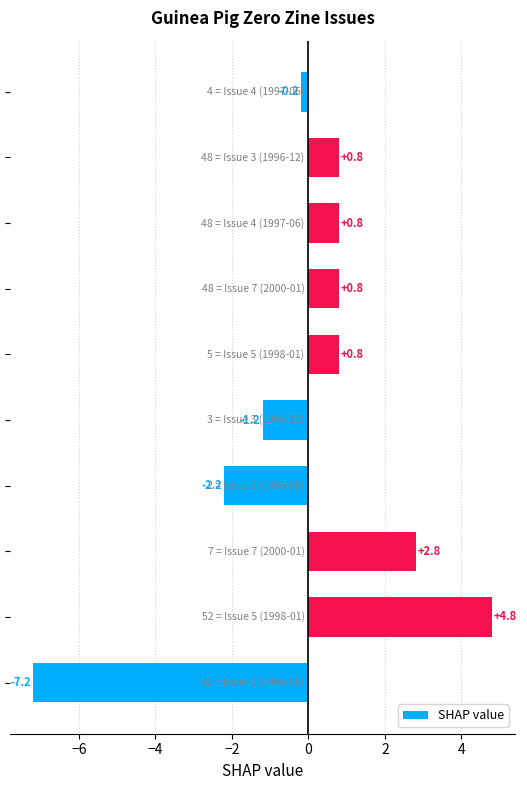

What is the smallest value displayed?

-7.2